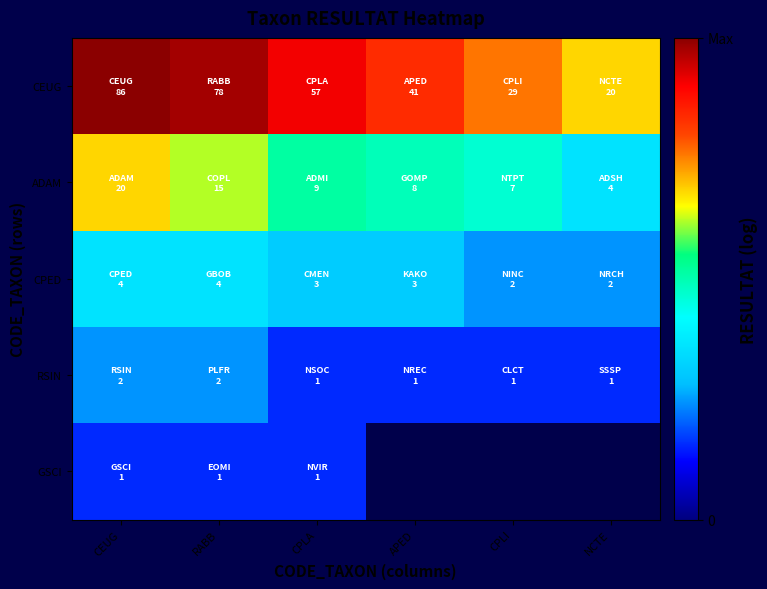

List the series in order of their overall mean, lowest first.

RSIN, GSCI, CPED, ADAM, CEUG